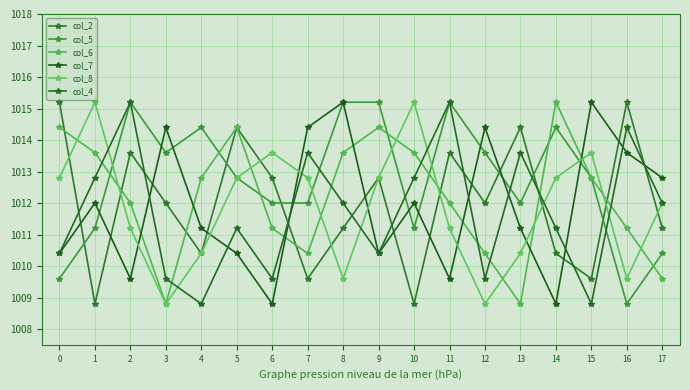

At which category is the sum across all series the highest?

2